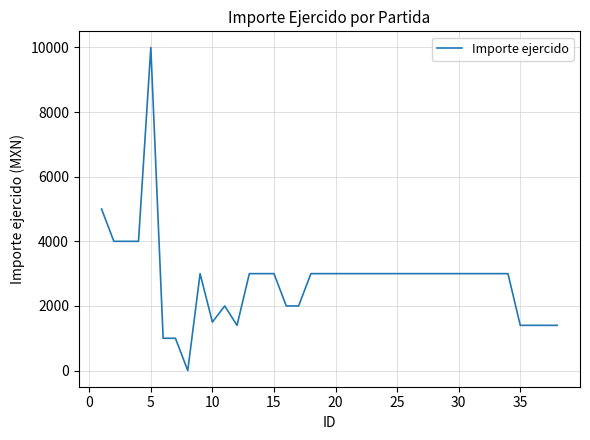

What is the difference between the maximum and minimum values?

10000